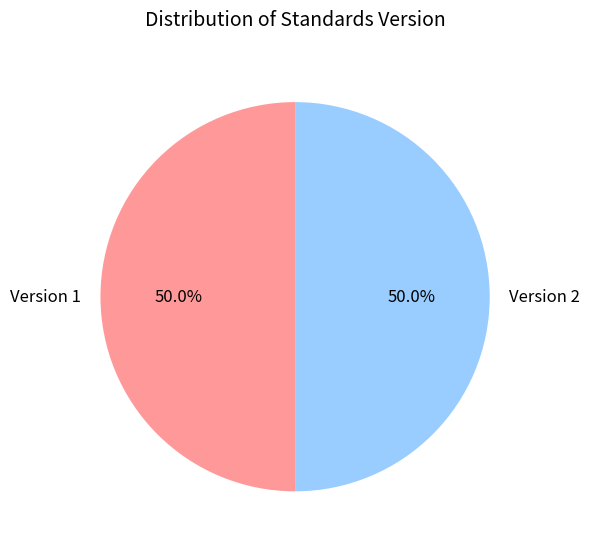

What is the ratio of the value at Version 1 to the value at Version 2?

1.0